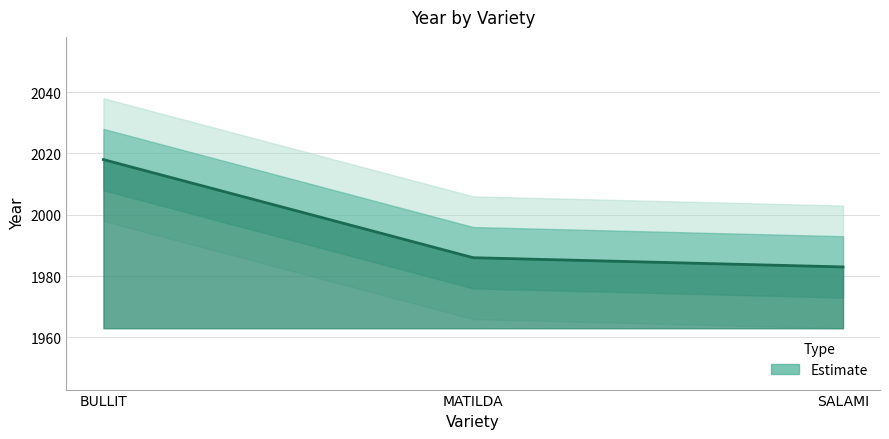

What is the value of the 2nd point from the left?

1986